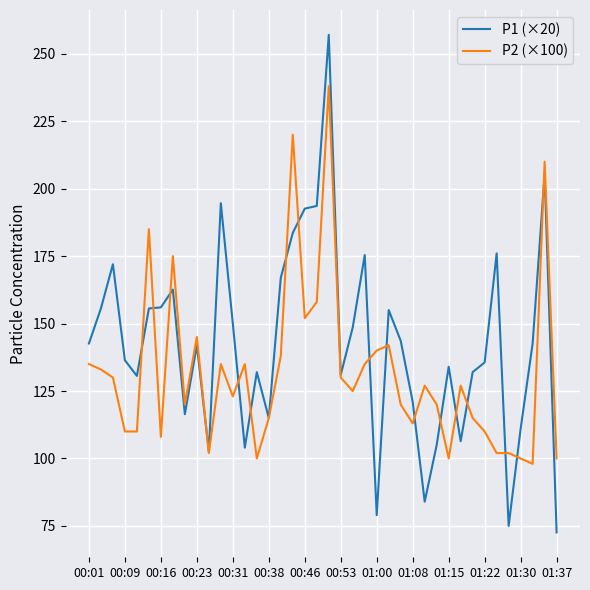

List the series in order of their peak value, highest first.

P1 (×20), P2 (×100)